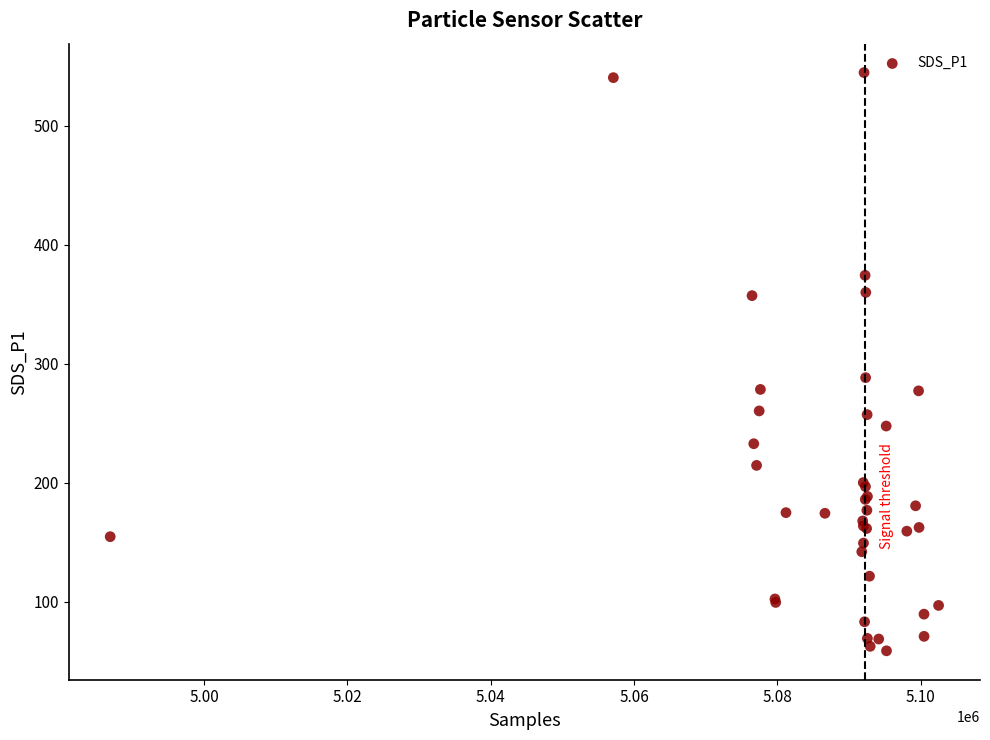

What Y value in the scatter plot is closest to 301?

288.4